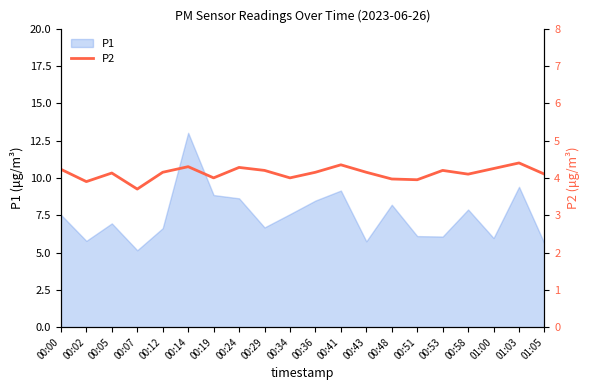

The value at 00:07 is 3.7. True or false?

True